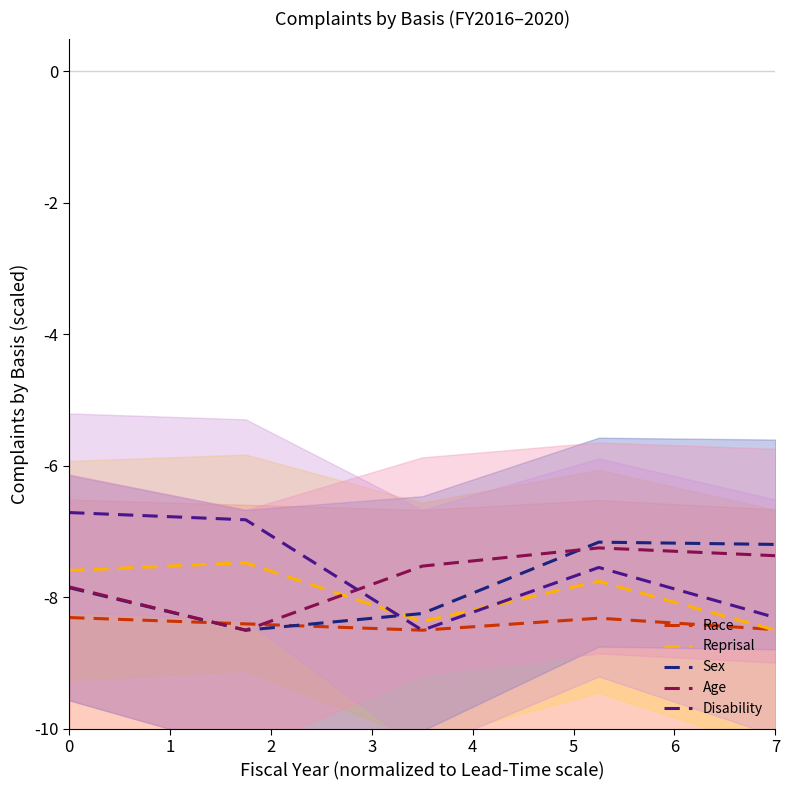

What is the minimum value for Age?

-8.5